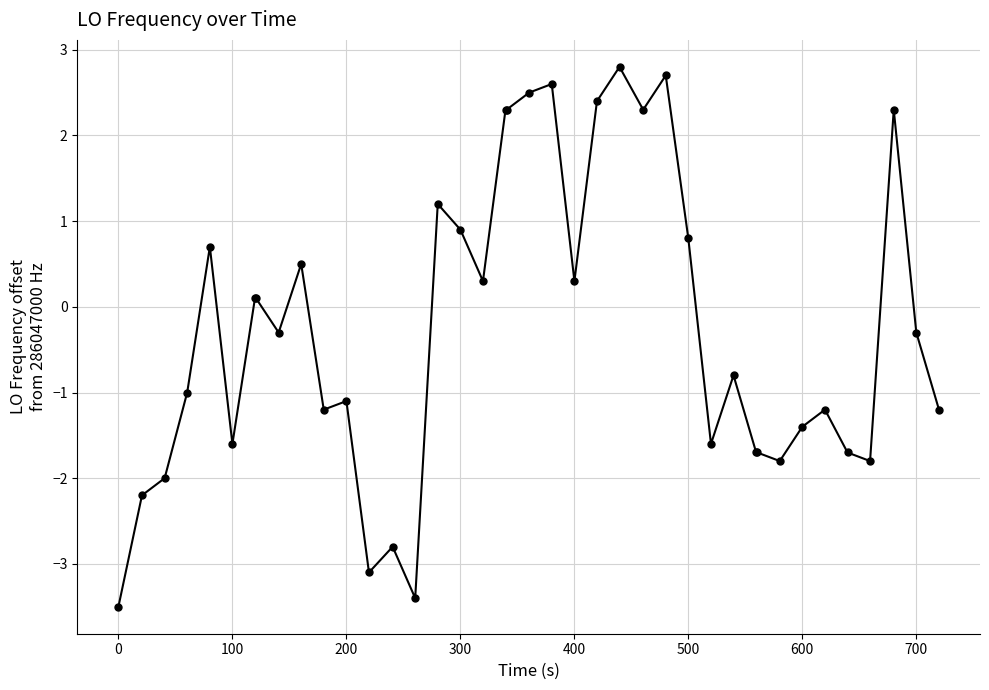

How many distinct data groups are displayed?

1